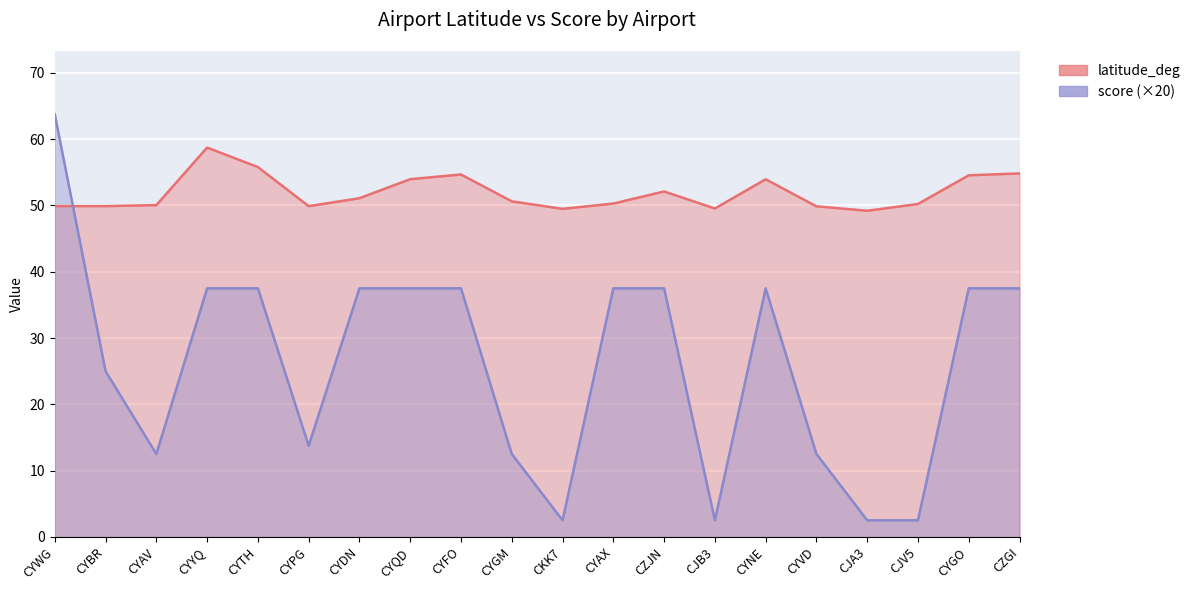

Reading left to right, what are all the values shown in this chart?

latitude_deg: CYWG=49.9	CYBR=49.9	CYAV=50.1	CYYQ=58.7	CYTH=55.8	CYPG=49.9	CYDN=51.1	CYQD=54.0	CYFO=54.7	CYGM=50.6	CKK7=49.5	CYAX=50.3	CZJN=52.1	CJB3=49.5	CYNE=54.0	CYVD=49.9	CJA3=49.2	CJV5=50.2	CYGO=54.6	CZGI=54.8
score: CYWG=63.8	CYBR=25.0	CYAV=12.5	CYYQ=37.5	CYTH=37.5	CYPG=13.8	CYDN=37.5	CYQD=37.5	CYFO=37.5	CYGM=12.5	CKK7=2.5	CYAX=37.5	CZJN=37.5	CJB3=2.5	CYNE=37.5	CYVD=12.5	CJA3=2.5	CJV5=2.5	CYGO=37.5	CZGI=37.5